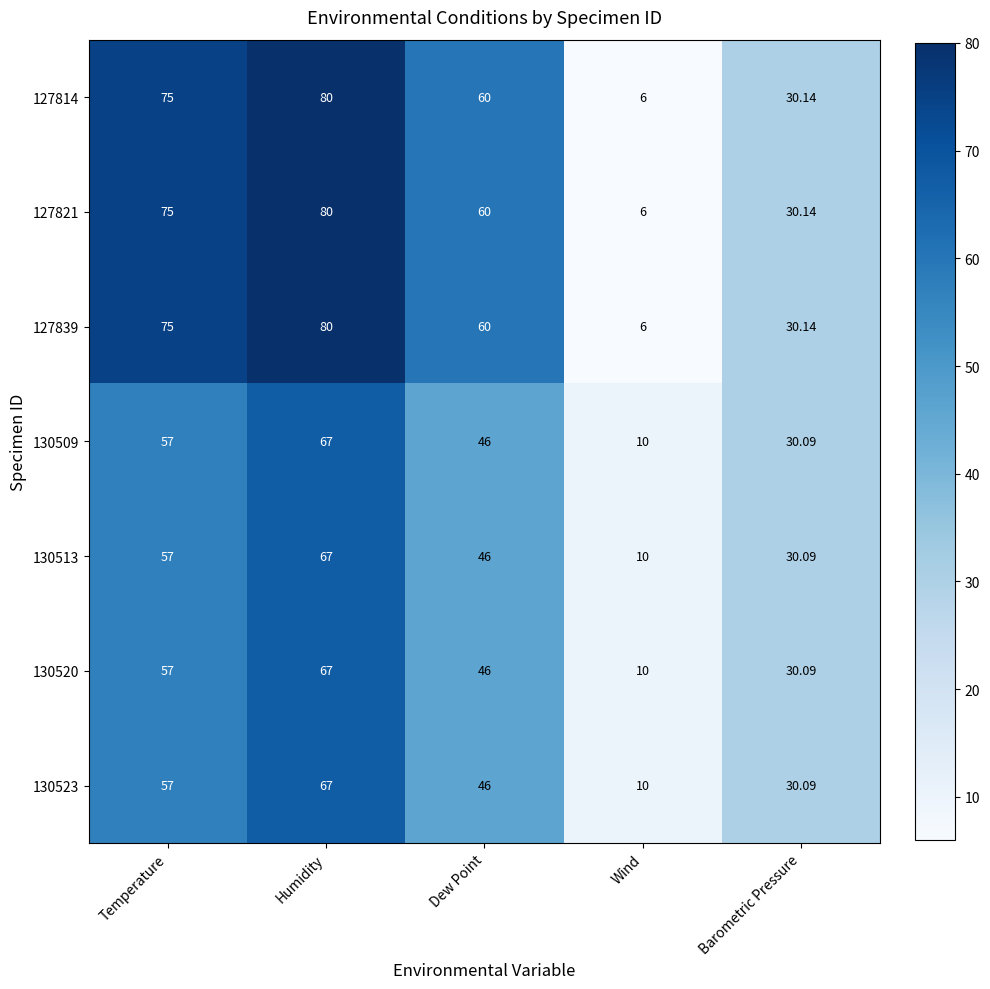

At which category is the sum across all series the highest?

Humidity